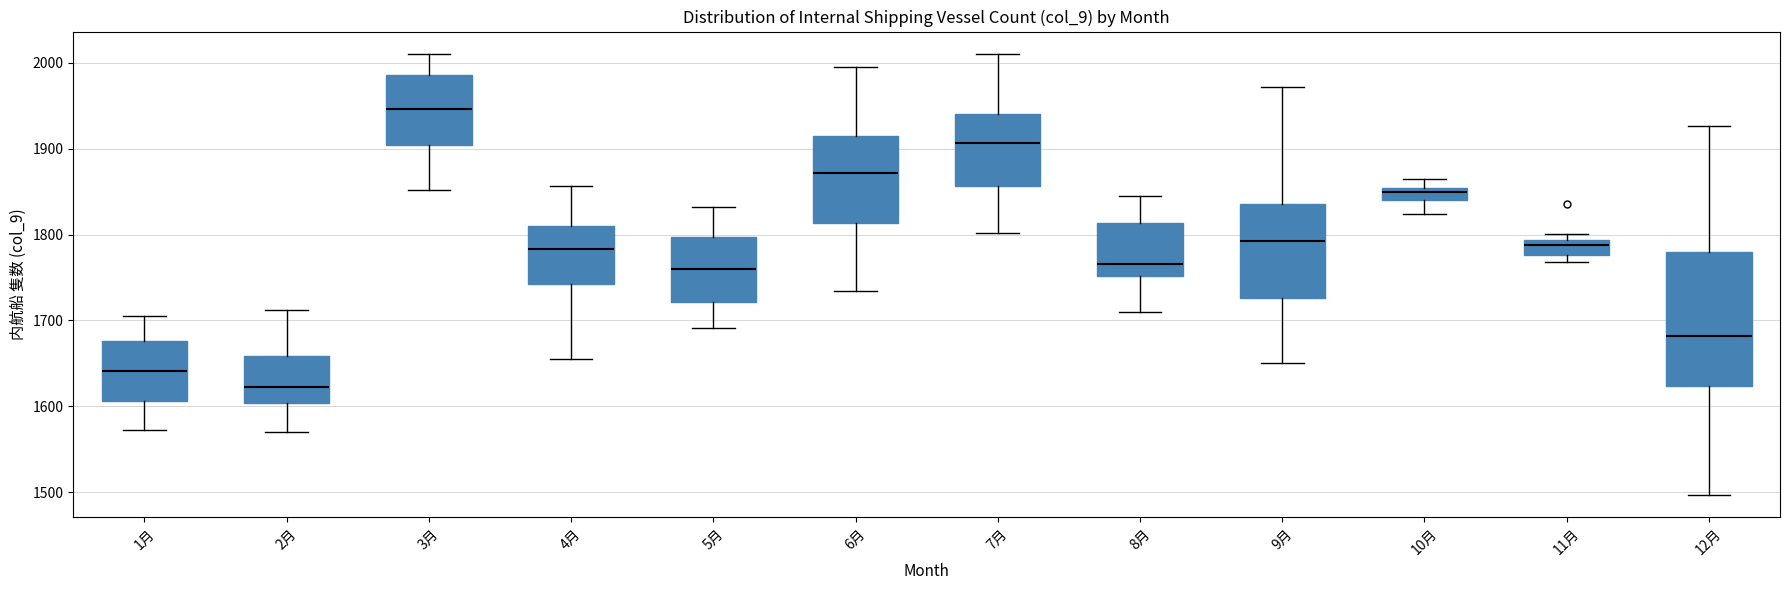

Where is the lower edge of the box for 2月 on the y-axis? The values are not printed on the chart, so give them approximately, as read against the axis.

1600